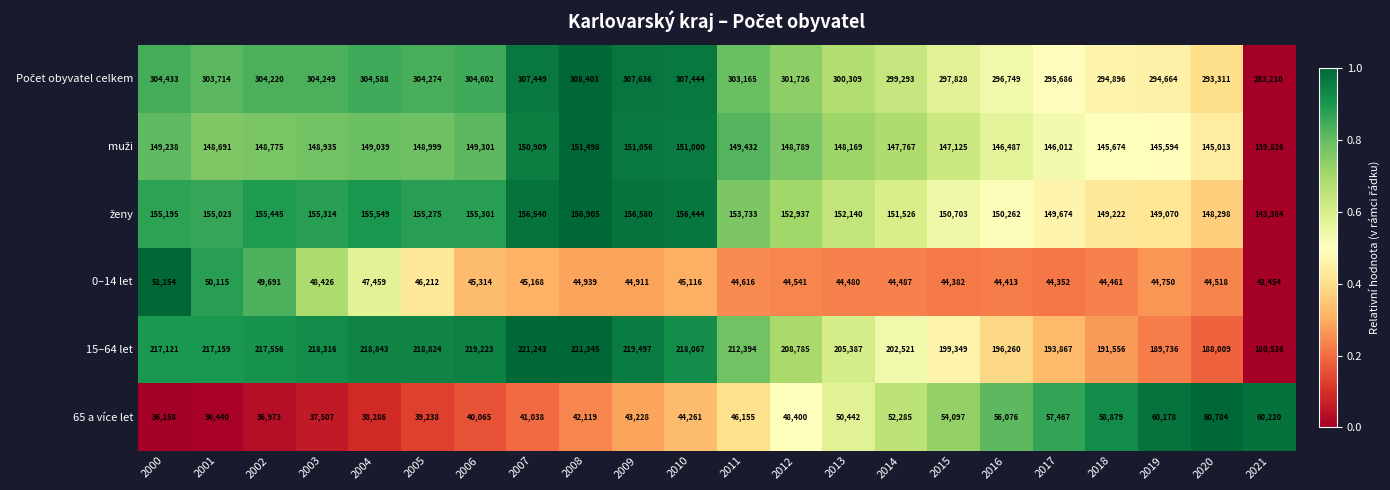

What is the average value of the 15–64 let series?

207982